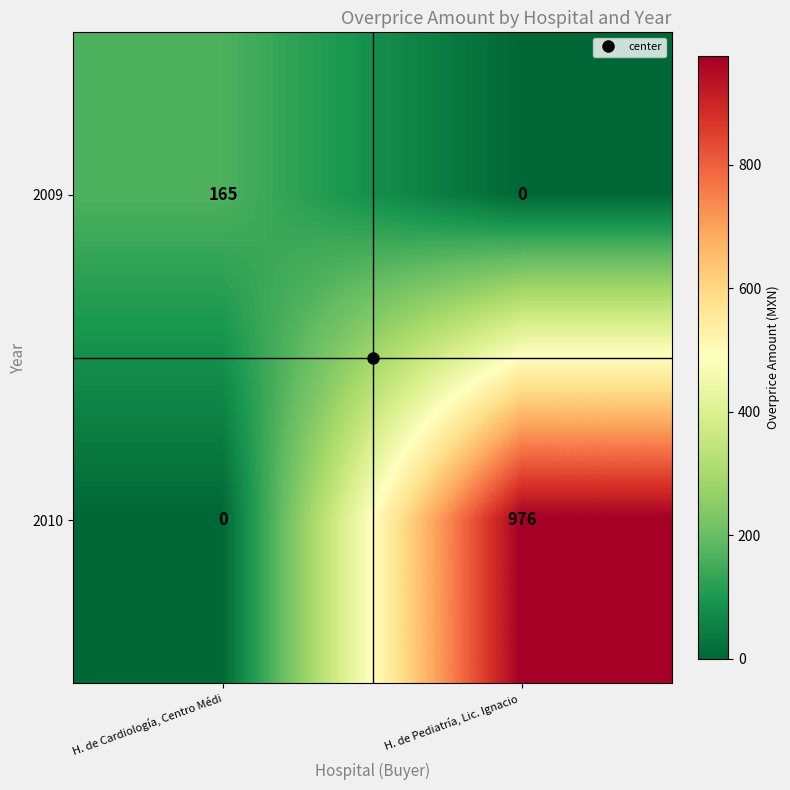

Count the number of data series in this chart.

2